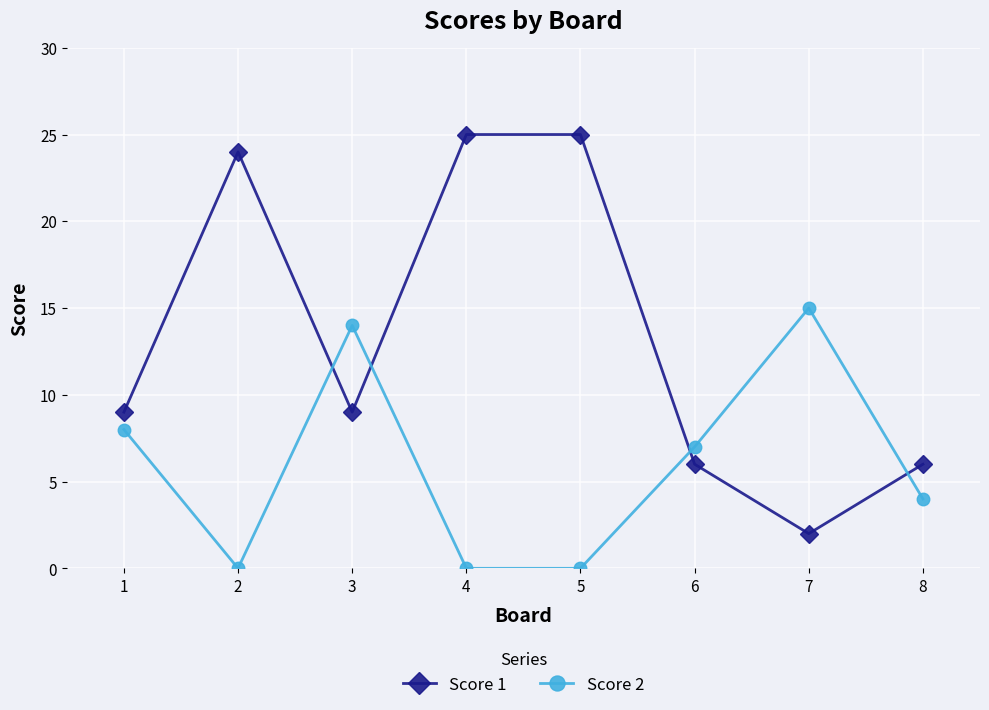

What is the minimum value for Score 1?

2